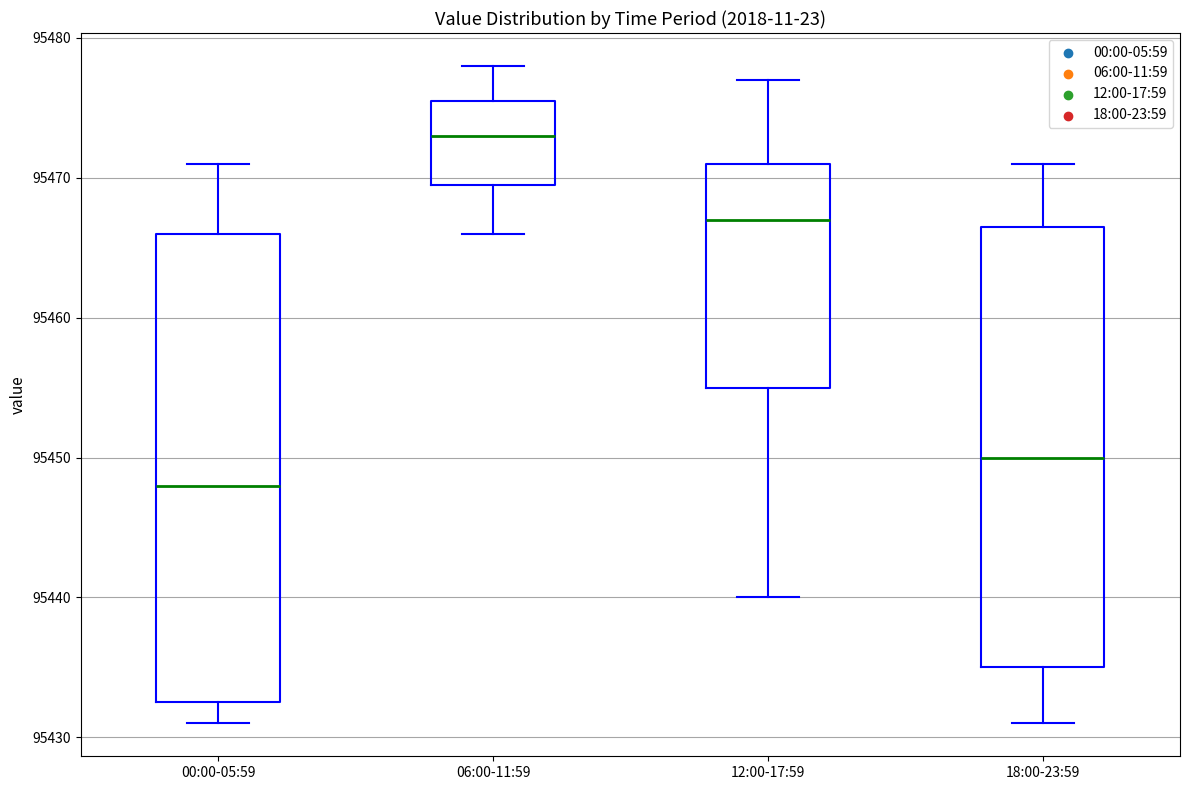

Which box has the highest median line?

06:00-11:59